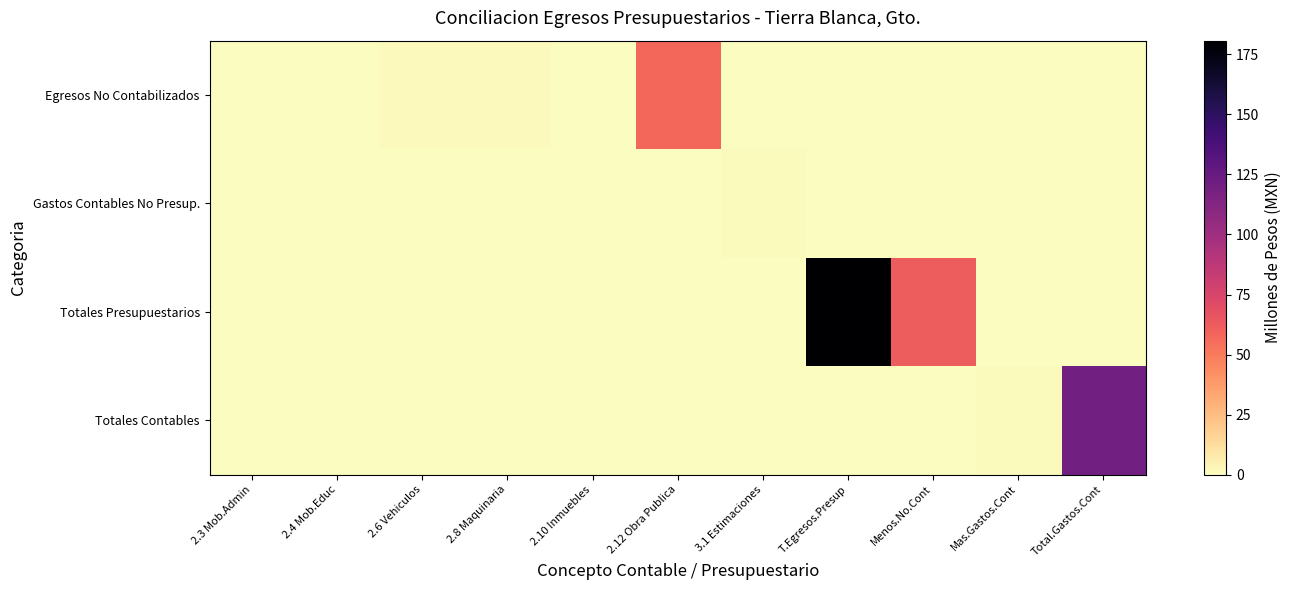

At how many categories does at least one series exceed 21?

4